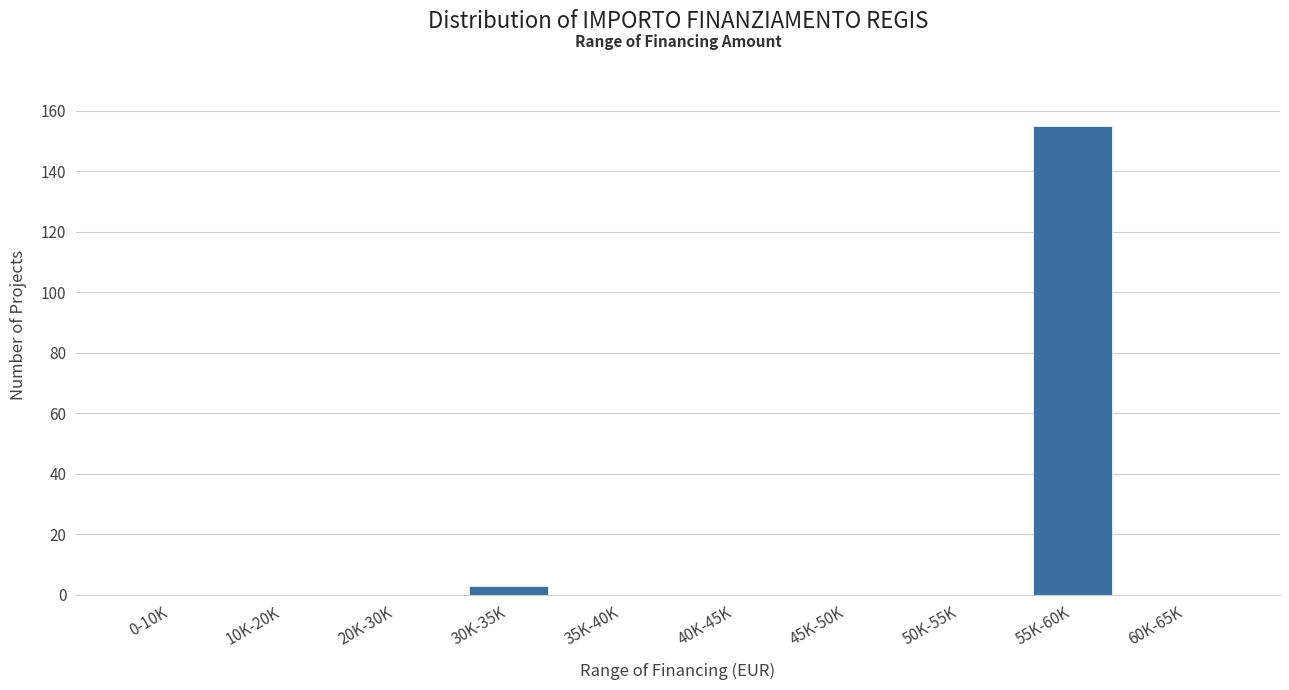

Reading left to right, extract all data points from this chart.

0-10K=0	10K-20K=0	20K-30K=0	30K-35K=3	35K-40K=0	40K-45K=0	45K-50K=0	50K-55K=0	55K-60K=155	60K-65K=0